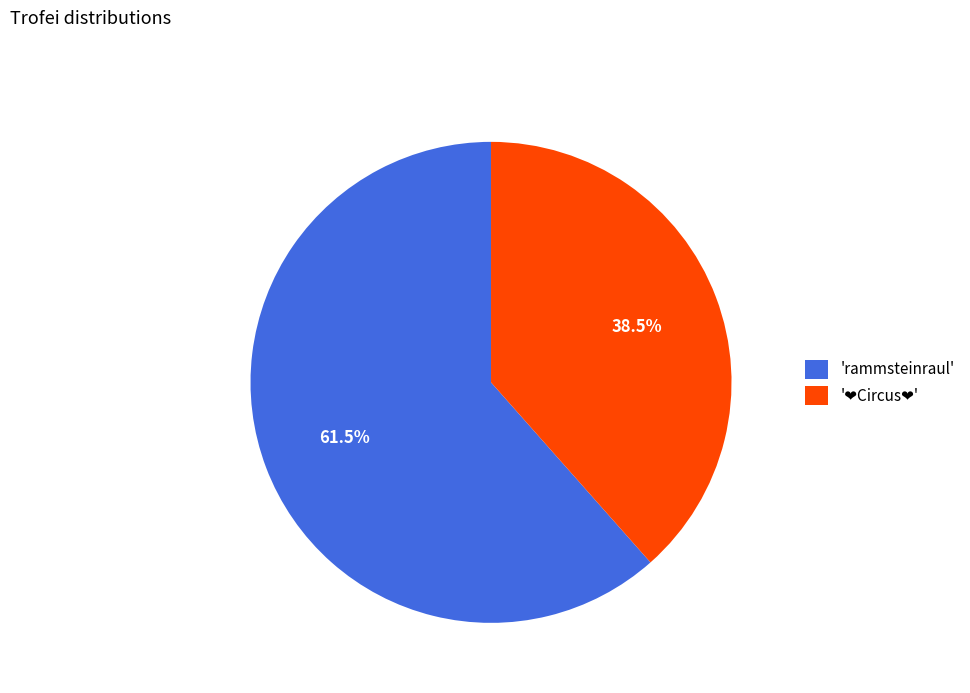

To the nearest percent, what is the average slice percentage?

50%